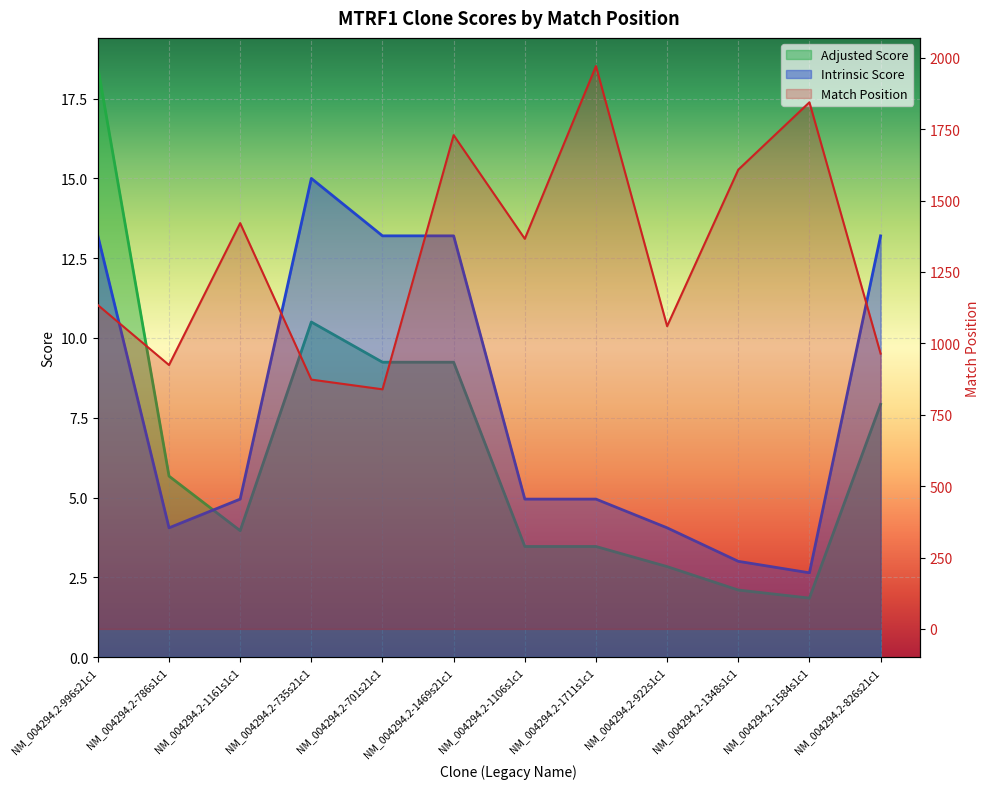

What are all the series names shown in the legend?

Match Position, Adjusted Score, Intrinsic Score